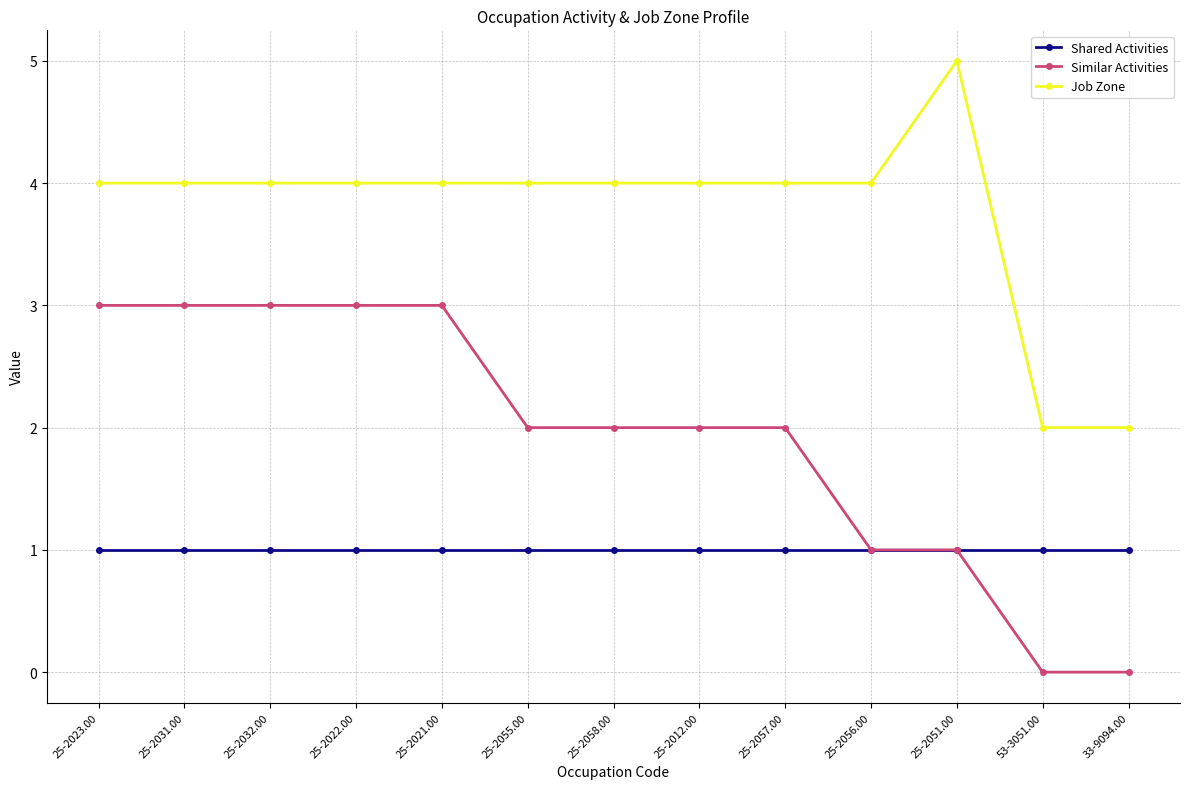

What are all the series names shown in the legend?

Shared Activities, Similar Activities, Job Zone